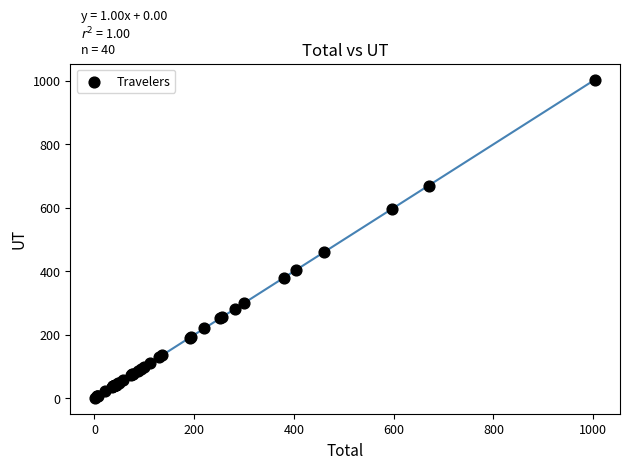

What Y value in the scatter plot is closest to 502?

459.5